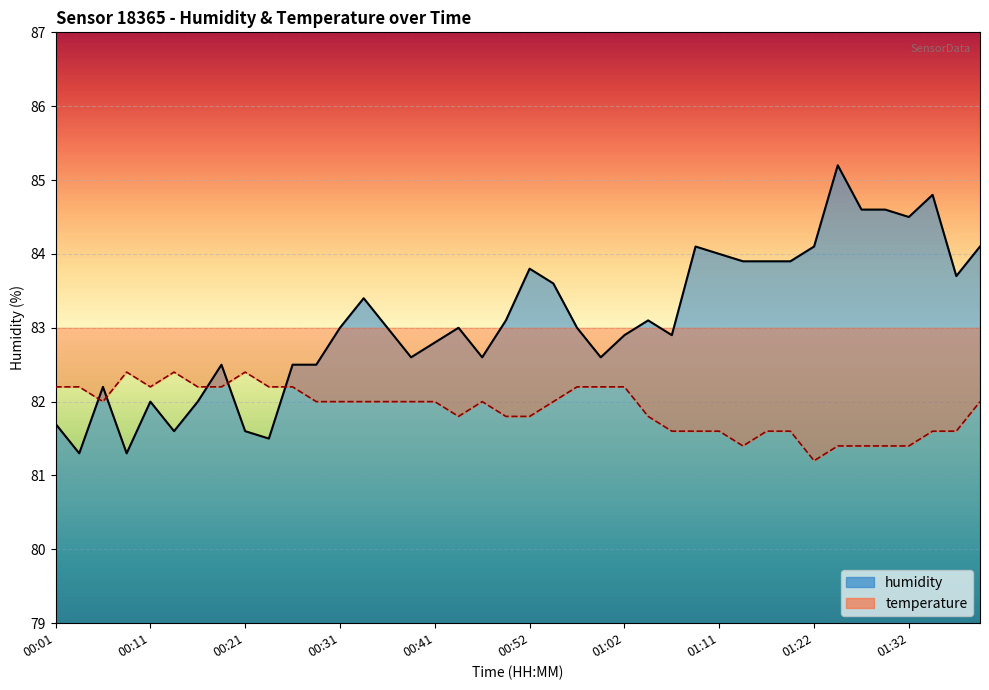

At which label does the data first exceed 83?

00:34